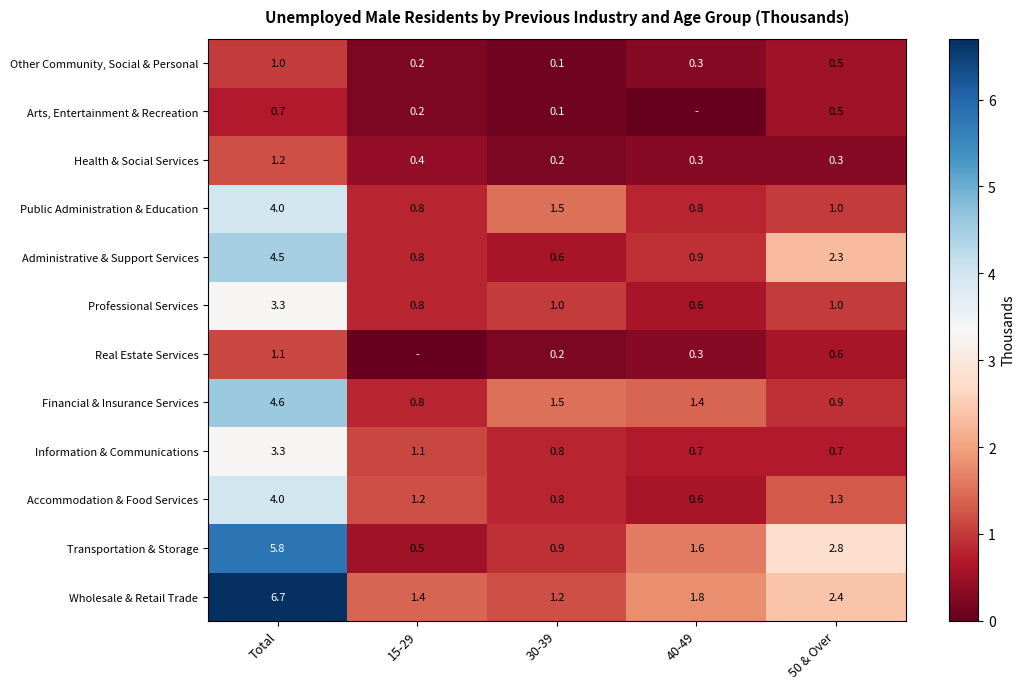

Rank the categories by Transportation & Storage value from lowest to highest.

1, 2, 3, 4, 0